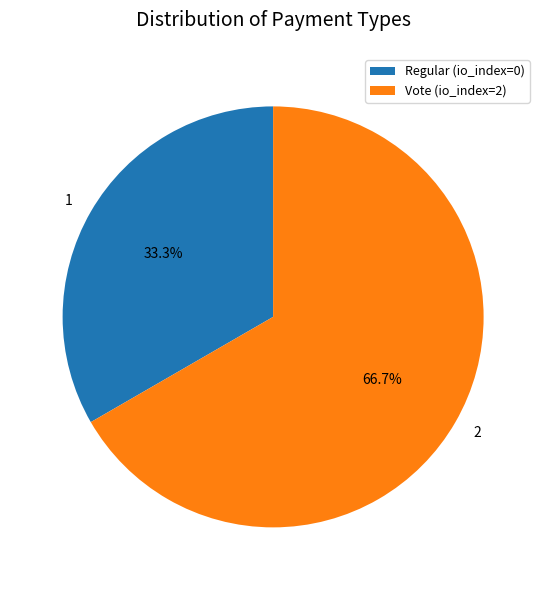

Approximately how many times larger is the value at Vote (io_index=2) compared to Regular (io_index=0)?

2.0